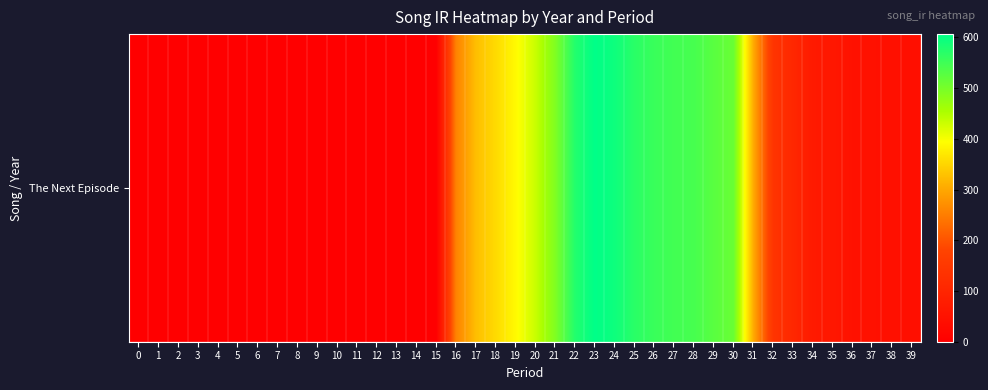

List the labels in order of value, smallest first.

0, 1, 2, 3, 4, 5, 6, 7, 8, 9, 10, 11, 12, 13, 14, 15, 39, 38, 37, 36, 35, 34, 33, 32, 16, 31, 17, 18, 19, 20, 21, 30, 29, 28, 27, 26, 25, 22, 24, 23